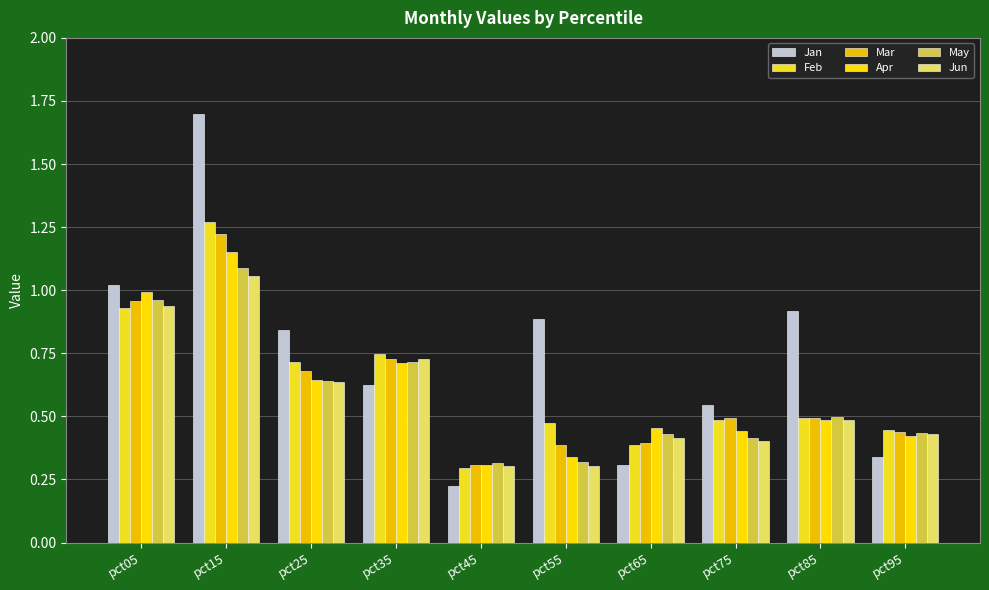

At which label is Feb closest to 0?

pct45